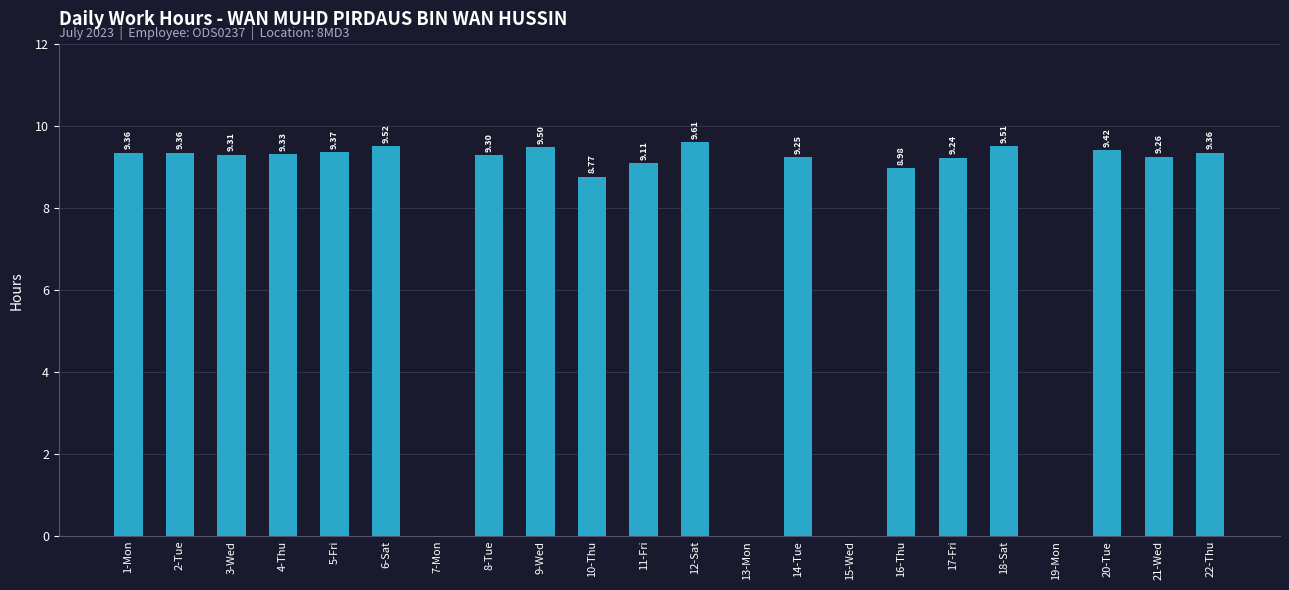

Which has a higher value, 4-Thu or 17-Fri?

4-Thu